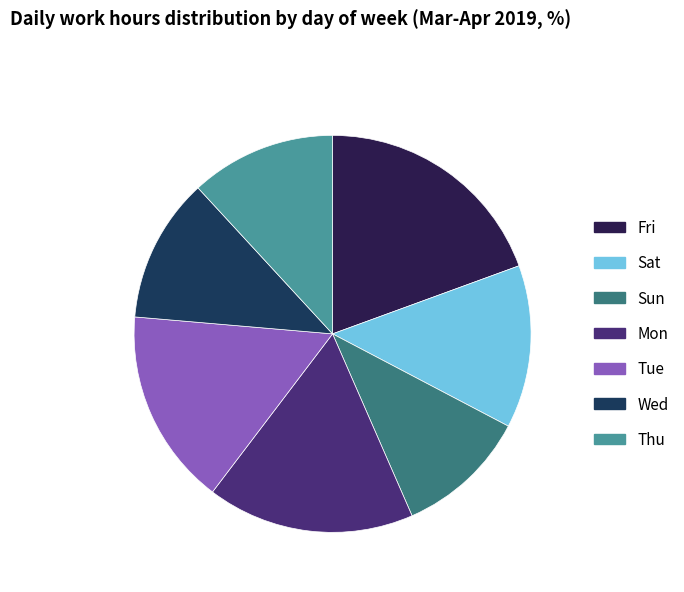

What percentage do Mon and Sun together represent?

28.4%